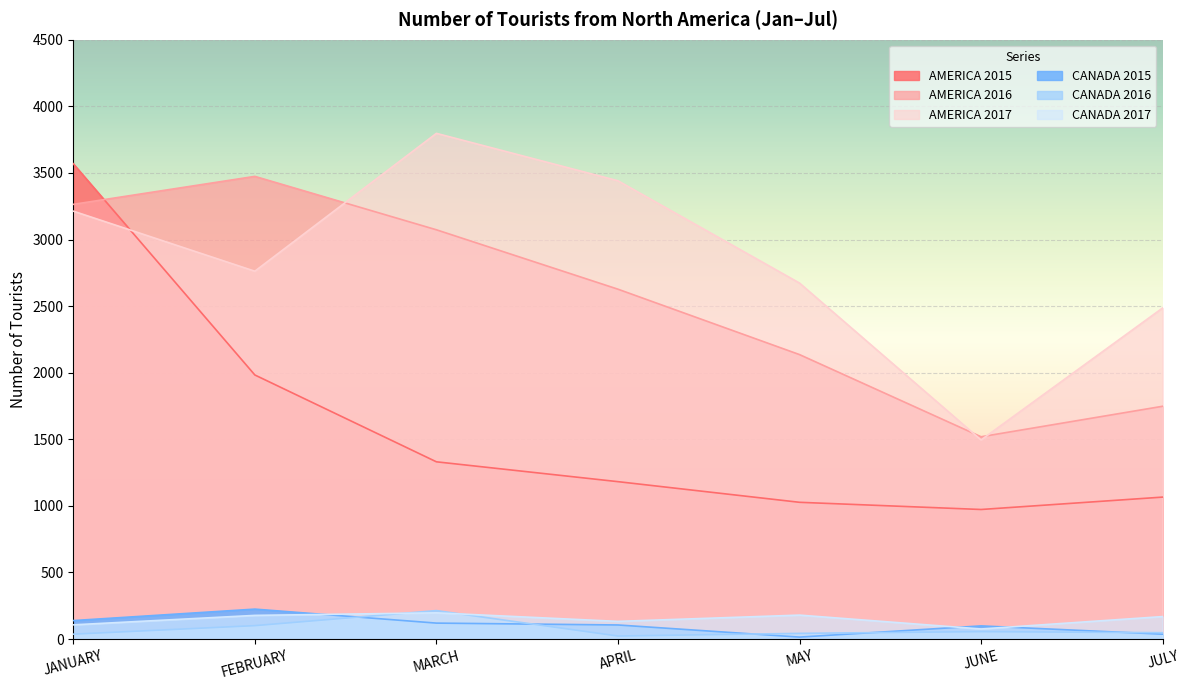

List the labels in order of AMERICA 2016 value, smallest first.

JUNE, JULY, MAY, APRIL, MARCH, JANUARY, FEBRUARY